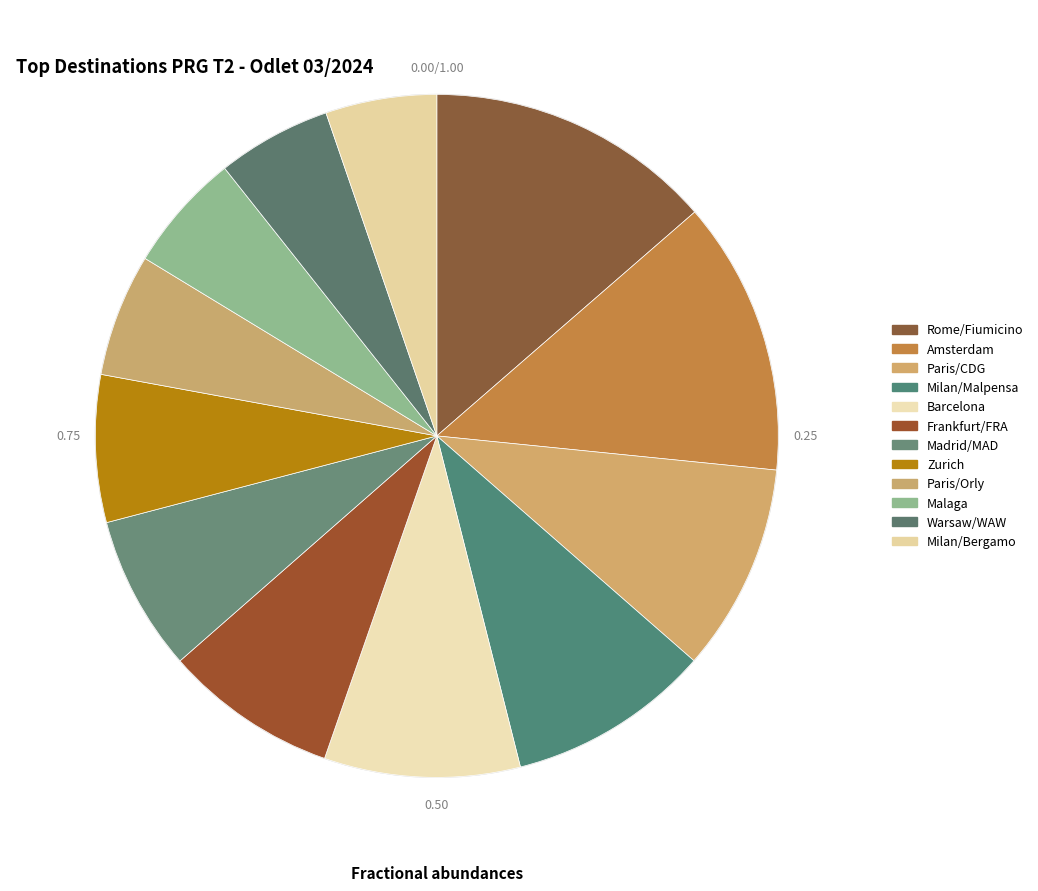

Which has a higher value, Zurich or Malaga?

Zurich